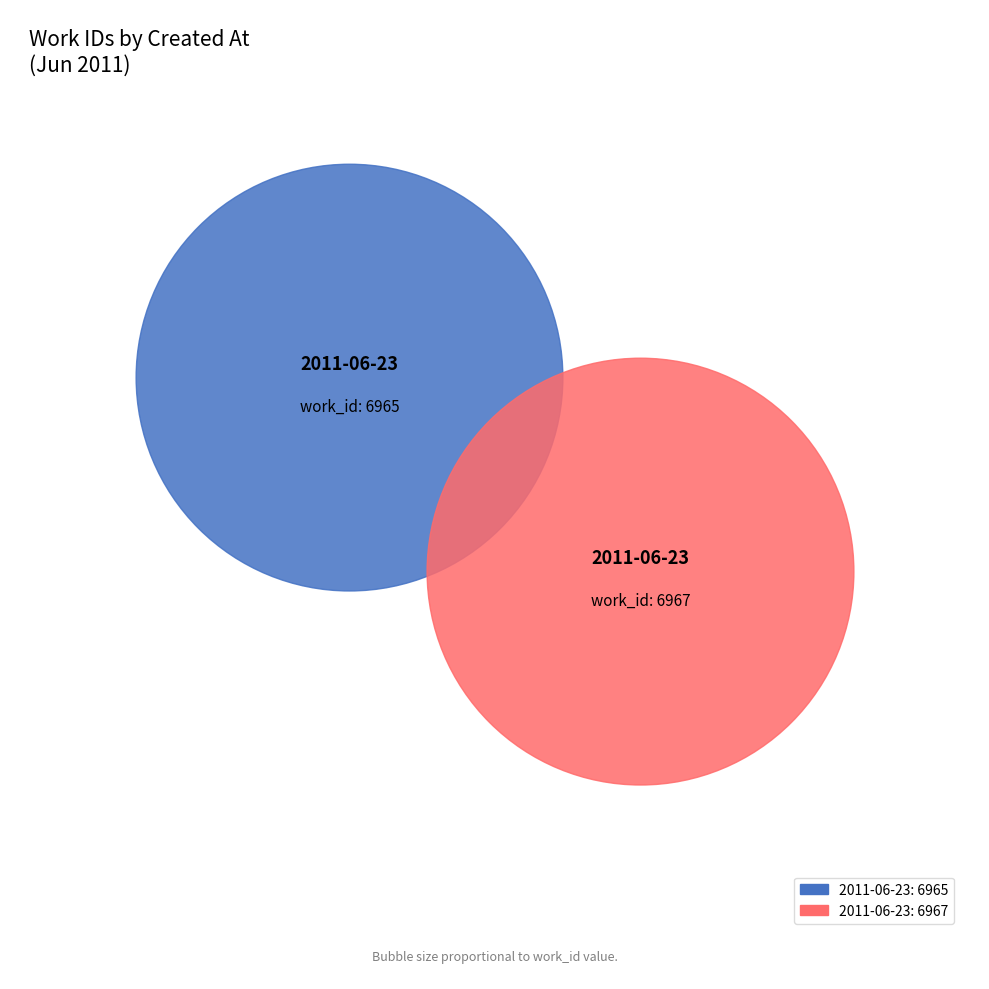

What percentage do 2011-06-23 17:16:06 UTC and 2011-06-23 16:34:40 UTC together represent?

100.0%